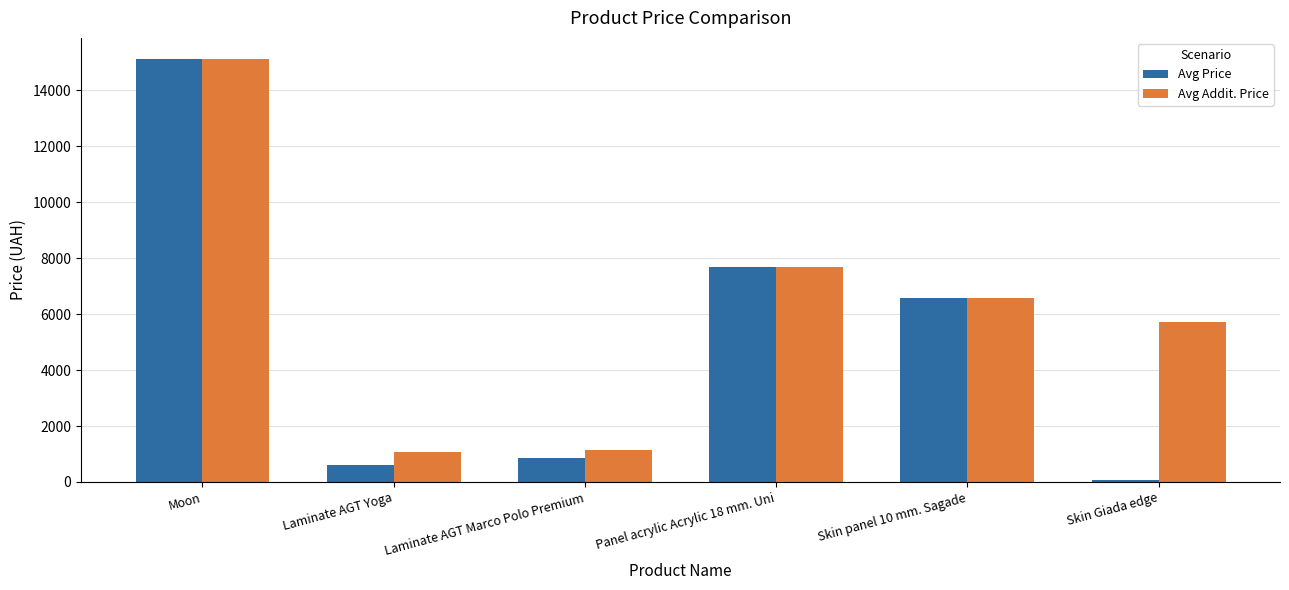

What is the sum of all Avg Addit. Price values?

37318.3